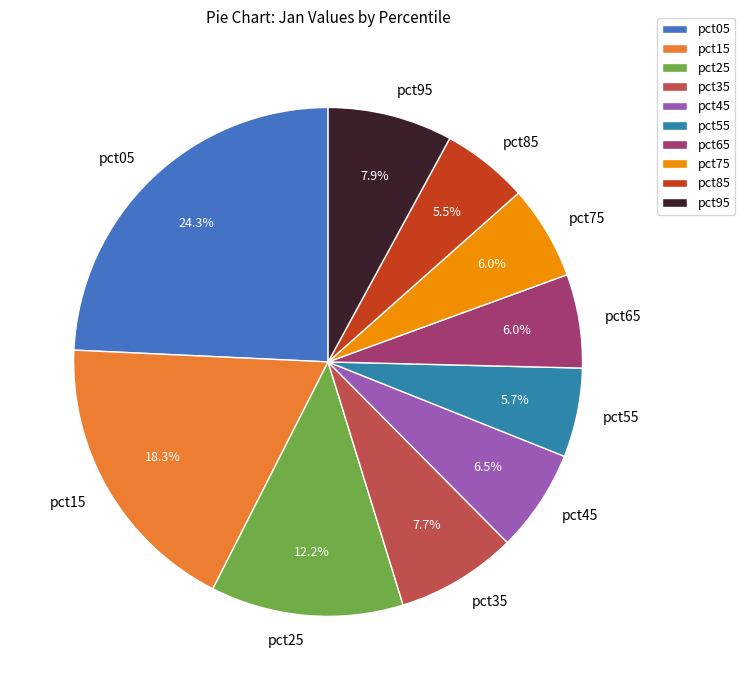

How many segments does this pie chart have?

10